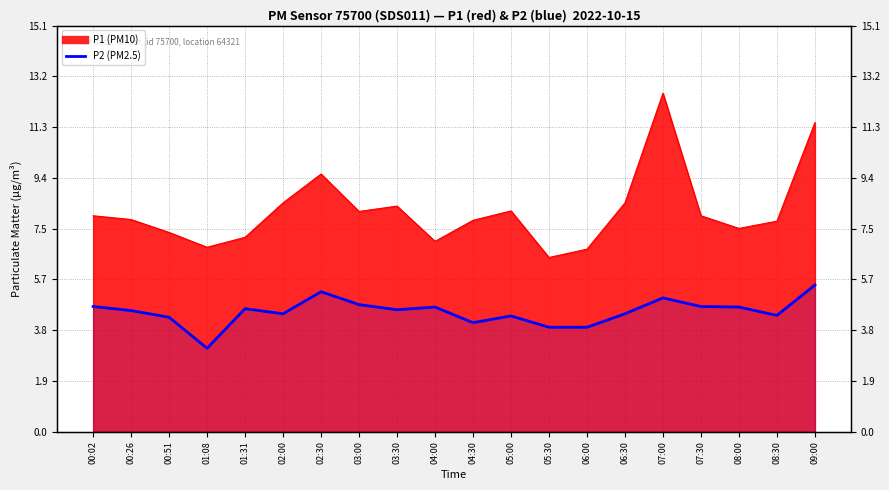

At which category does the chart reach its minimum across all series?

01:08